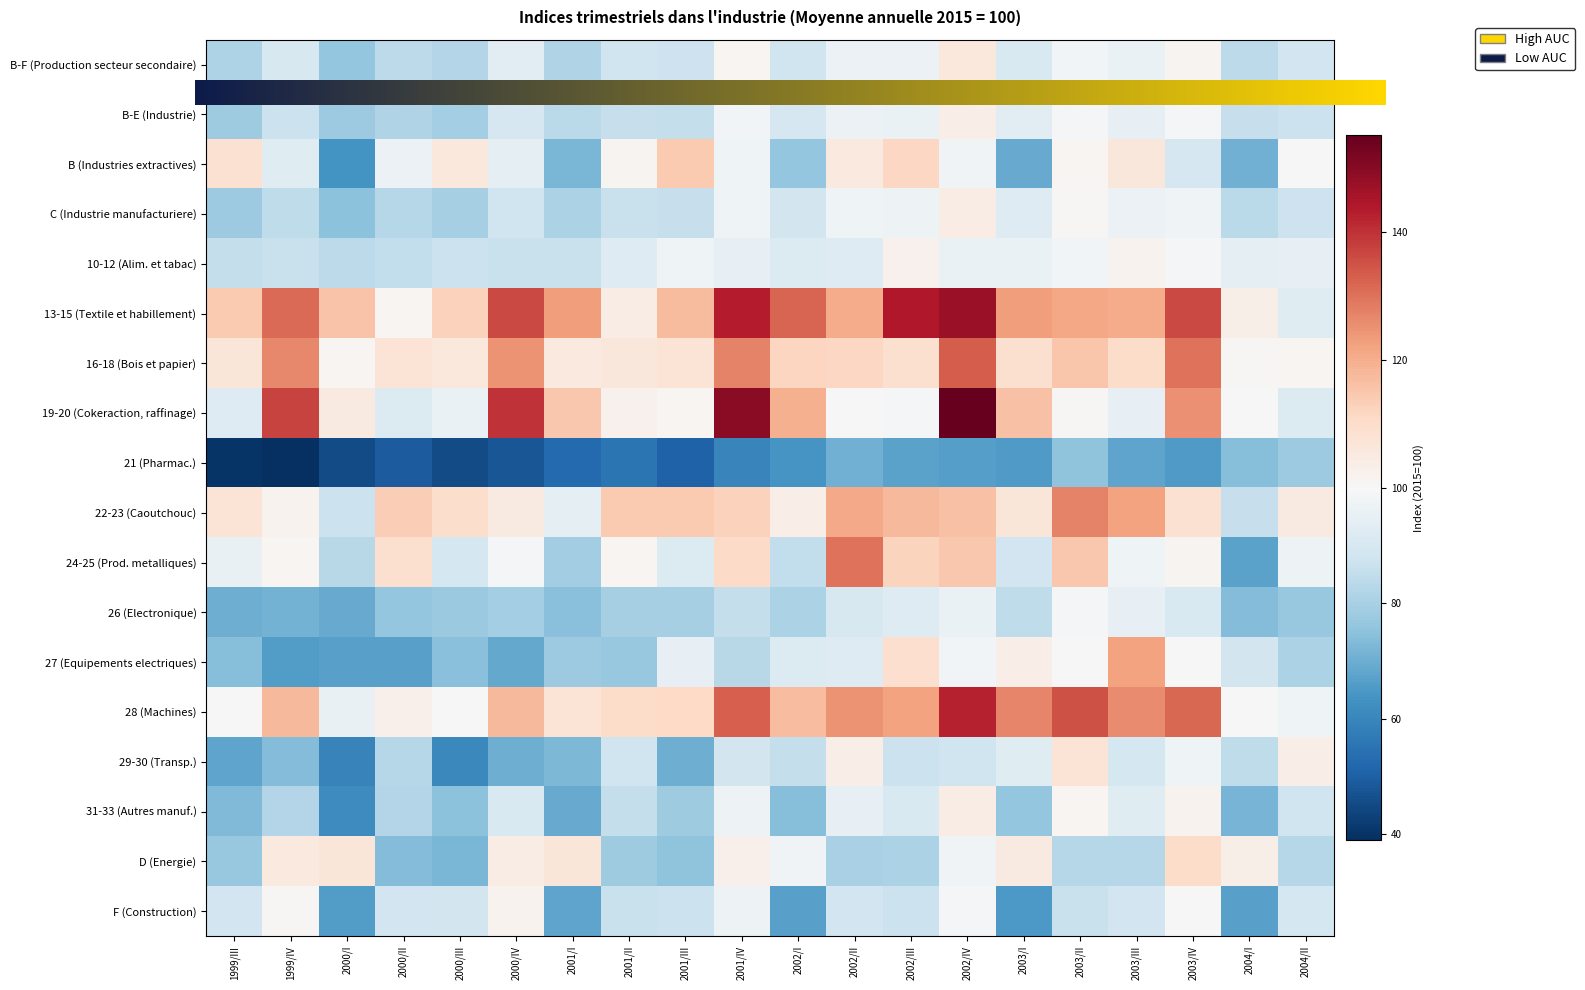

Reading left to right, extract all data points from this chart.

B-F (Production secteur secondaire): 81.0	90.2	76.3	84.1	82.2	93.8	81.7	87.7	87.6	101.1	87.8	96.2	96.4	105.8	90.9	98.4	95.8	101.3	83.9	88.4
B-E (Industrie): 78.2	86.8	78.1	81.9	79.4	89.8	83.5	86.1	85.5	98.3	89.8	96.3	95.8	103.8	93.4	98.7	94.8	99.3	85.7	87.0
B (Industries extractives): 108.3	92.8	63.4	96.7	105.7	94.6	72.0	101.4	114.5	97.3	76.6	105.5	111.4	97.9	69.4	100.9	106.3	89.5	70.5	100.1
C (Industrie manufacturiere): 77.9	84.6	75.0	82.4	79.7	88.0	80.9	86.5	86.1	97.5	88.8	97.6	97.0	104.2	92.1	100.8	96.4	98.0	83.6	87.5
10-12 (Alim. et tabac): 85.6	86.5	84.1	85.0	86.8	86.4	86.4	91.9	97.3	95.2	91.8	92.0	102.2	96.1	95.9	98.5	102.0	99.0	94.7	94.8
13-15 (Textile et habillement): 114.3	131.3	115.6	101.2	112.5	136.2	123.0	104.0	117.4	143.1	131.9	120.5	144.1	147.4	123.0	121.4	120.4	136.3	103.1	92.7
16-18 (Bois et papier): 106.6	126.4	100.9	107.3	105.7	124.8	105.5	106.1	107.5	127.4	111.9	111.5	108.8	133.4	109.0	115.1	110.2	130.0	100.6	101.2
19-20 (Cokeraction, raffinage): 92.2	137.1	105.1	91.8	95.8	139.9	115.0	102.5	100.9	149.4	119.6	99.6	99.0	155.5	116.2	100.8	95.2	125.2	100.0	91.9
21 (Pharmac.): 40.2	39.4	45.3	49.2	45.4	48.0	52.6	55.6	50.9	59.5	63.8	70.8	67.4	66.5	65.4	75.4	67.6	65.3	74.2	77.7
22-23 (Caoutchouc): 107.4	101.8	87.0	113.7	109.8	104.8	93.8	114.3	114.4	112.9	103.8	120.9	117.8	116.0	106.5	127.2	122.2	108.3	86.0	105.0
24-25 (Prod. metalliques): 95.5	101.0	83.2	108.8	89.1	99.1	78.7	101.2	91.9	110.4	85.0	129.7	112.0	114.8	88.3	114.8	97.5	101.7	67.4	96.8
26 (Electronique): 70.4	71.2	69.2	76.3	77.3	79.3	74.4	79.9	79.8	85.3	80.7	90.5	92.0	95.9	84.6	98.9	95.2	90.7	73.8	76.8
27 (Equipements electriques): 74.2	66.0	67.0	67.0	74.7	68.7	77.9	77.1	94.8	83.0	91.7	92.2	109.4	98.3	103.5	100.3	122.2	99.5	88.8	80.8
28 (Machines): 99.7	117.7	95.5	102.8	100.0	117.7	107.6	110.2	111.0	132.8	116.8	124.5	122.2	142.5	126.9	134.8	126.0	131.7	99.8	97.3
29-30 (Transp.): 67.9	73.4	59.1	82.5	60.7	70.3	72.5	87.8	70.1	88.9	85.3	103.5	87.0	87.7	92.5	107.6	89.1	97.4	84.4	103.6
31-33 (Autres manuf.): 73.1	82.2	61.6	82.0	75.0	90.8	69.3	85.5	78.3	96.9	74.2	94.9	90.6	104.0	76.3	101.1	92.4	102.1	71.5	88.0
D (Energie): 76.8	105.3	106.5	73.5	72.2	103.9	106.8	78.4	75.6	102.8	97.8	80.3	80.9	98.0	104.8	82.5	82.5	110.2	103.2	82.5
F (Construction): 88.1	100.6	66.1	88.2	88.6	102.1	67.8	86.2	87.0	96.8	66.8	88.5	87.0	98.9	65.1	86.4	88.5	99.9	66.7	89.1